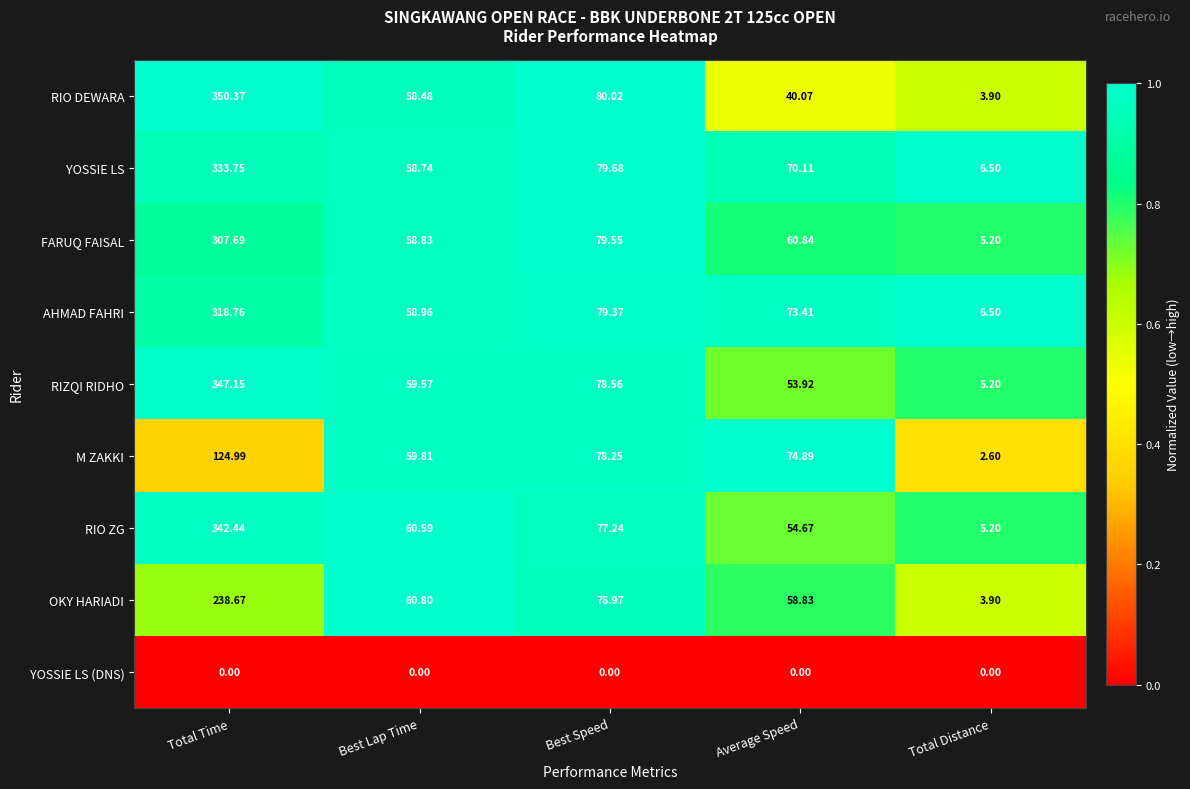

What is the spread (max minus min) of values at Total Distance?

6.5